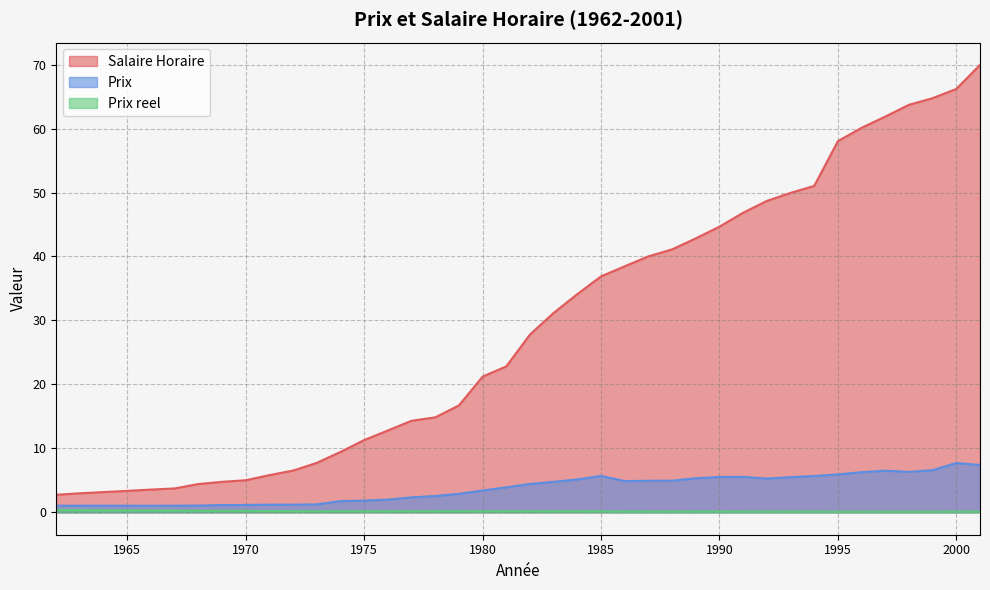

What is the difference between the Salaire Horaire values at 2000 and 1963?

63.2